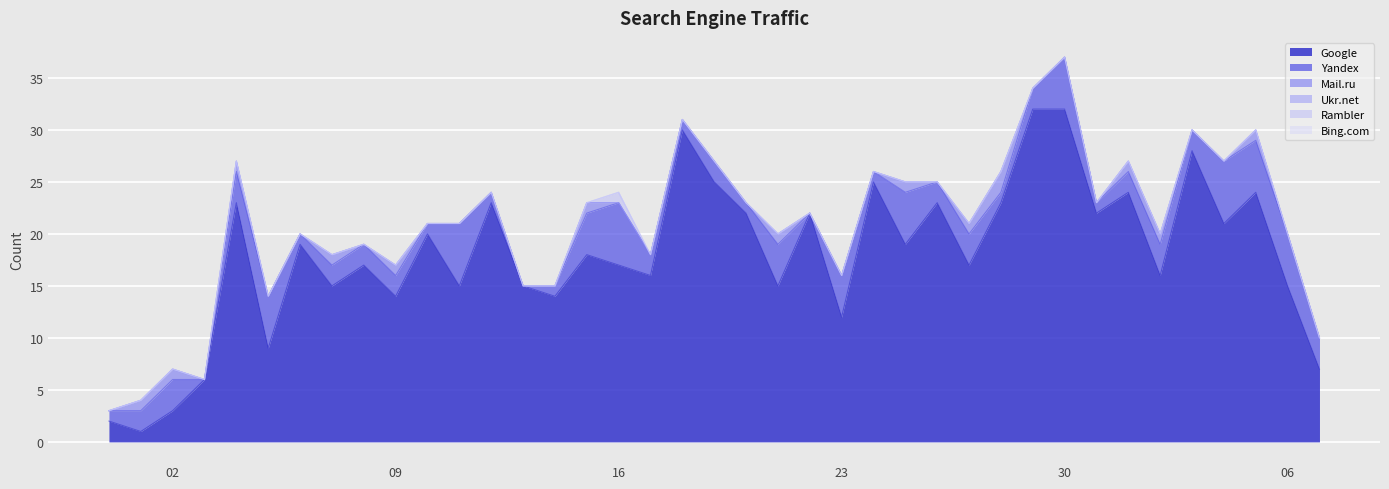

What is the label of the 20th point from the left?

2017-10-19